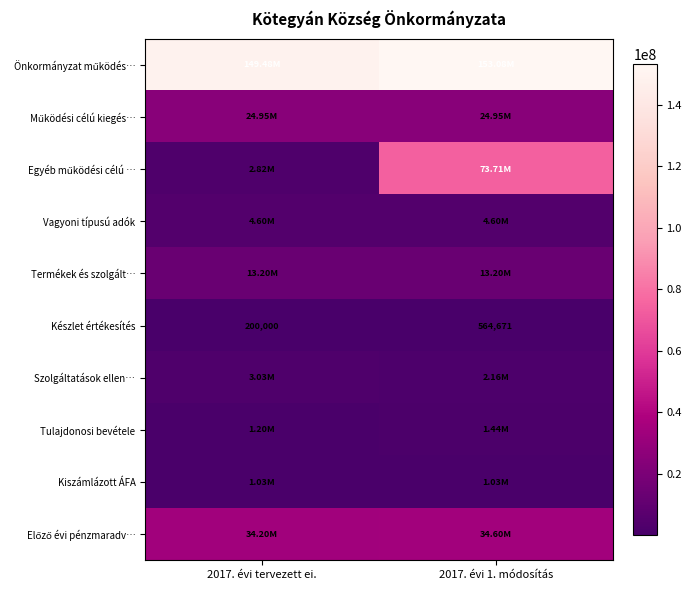

How many categories are shown in the chart?

2